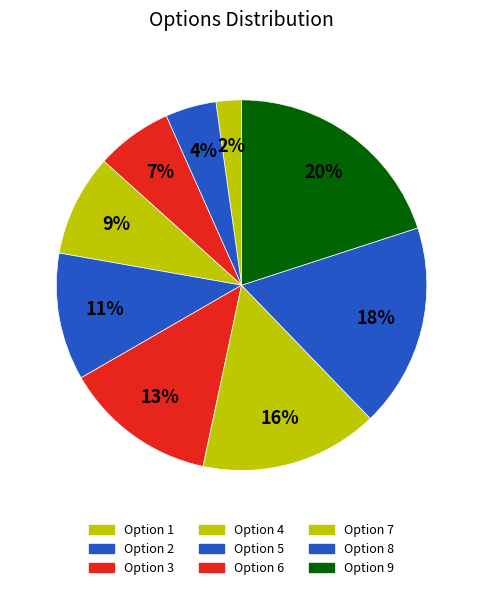

Which category has the biggest portion of the pie?

Option 9